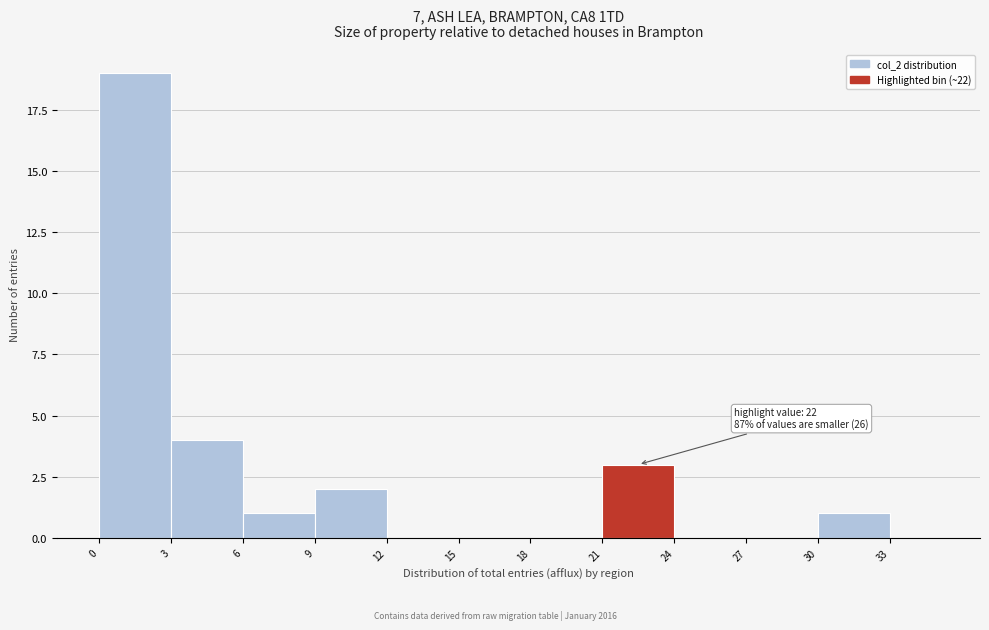

Over which range of the x-axis is the bar tallest?

0 to 3